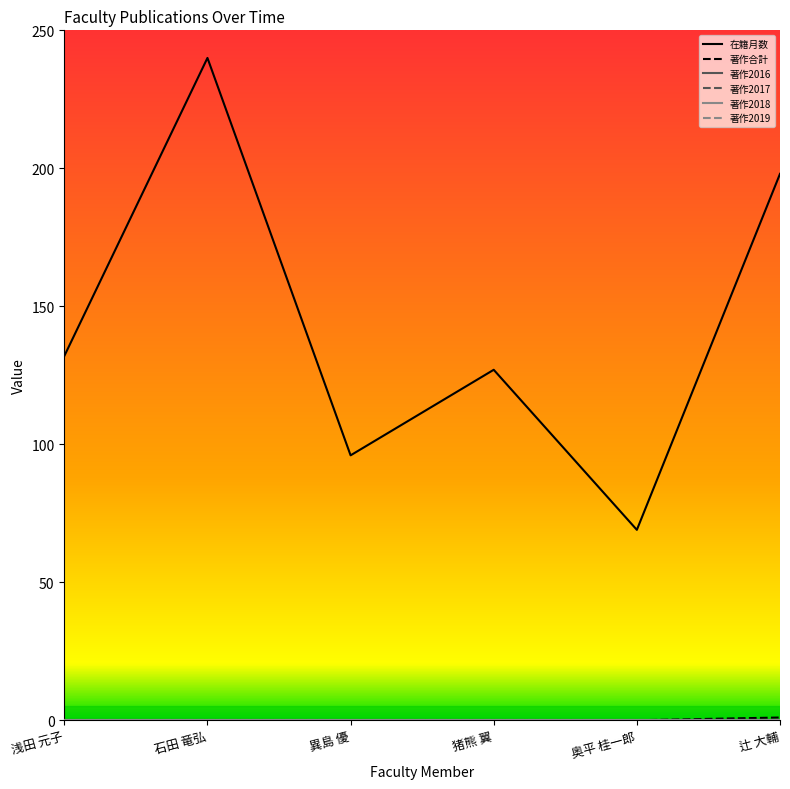

At which label is 著作2019 closest to 0?

浅田 元子